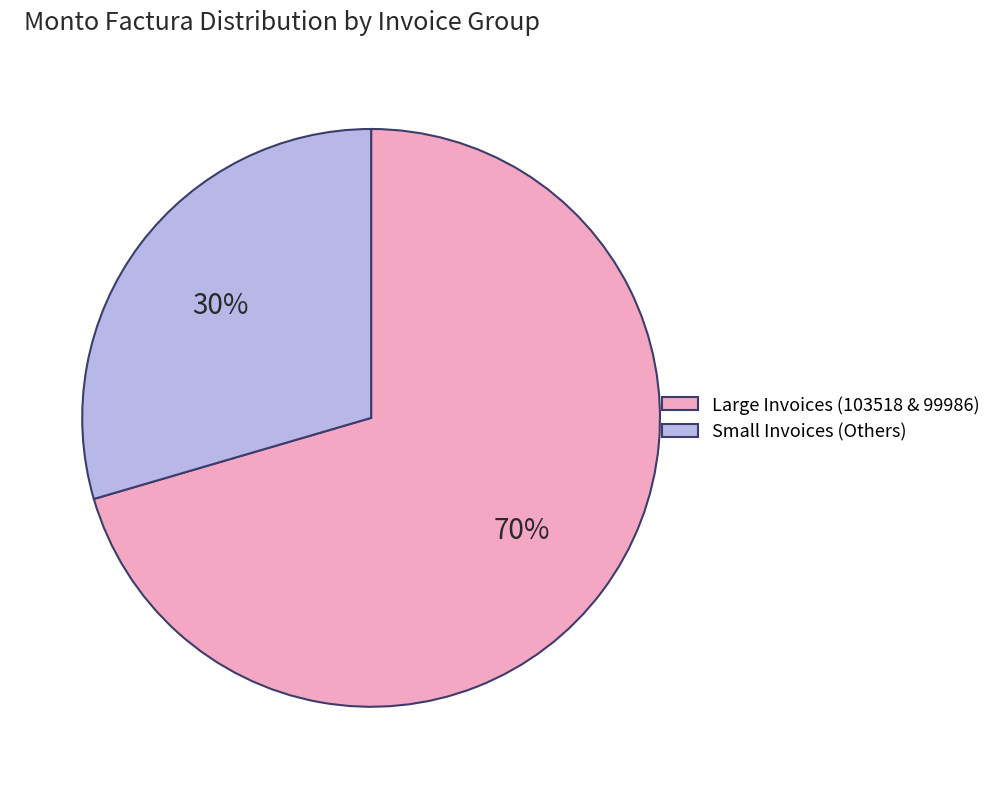

Is there a majority slice in this chart?

Yes